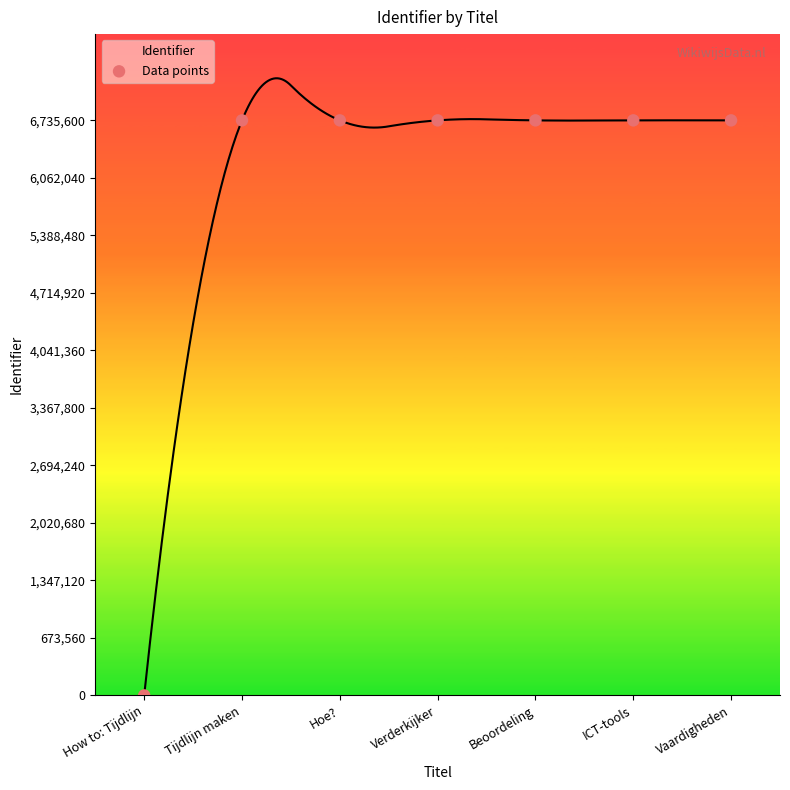

What is the average Y value?

5773367